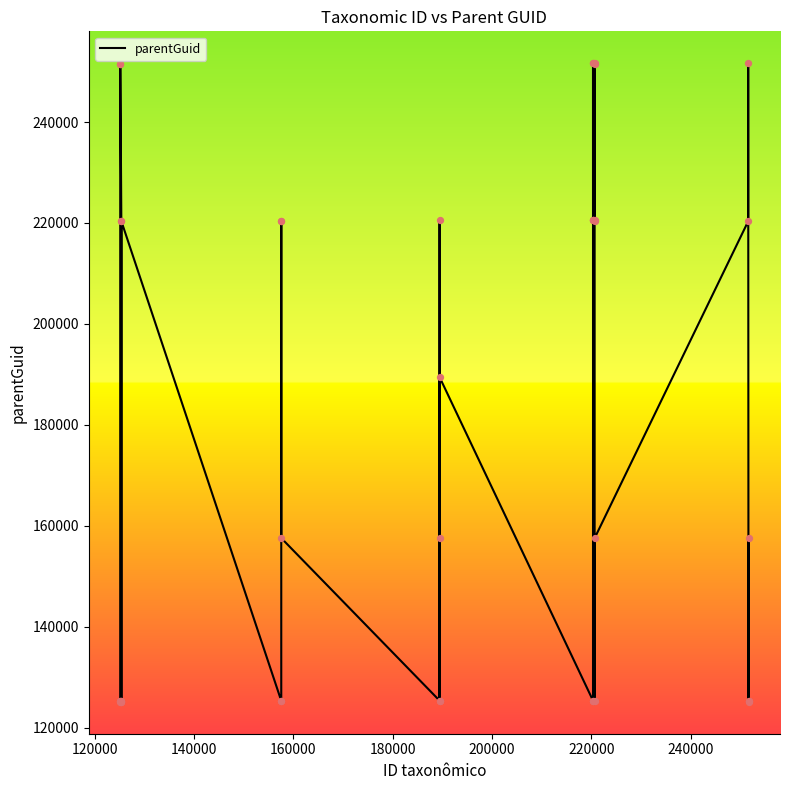

What is the minimum value shown in the chart?

125145